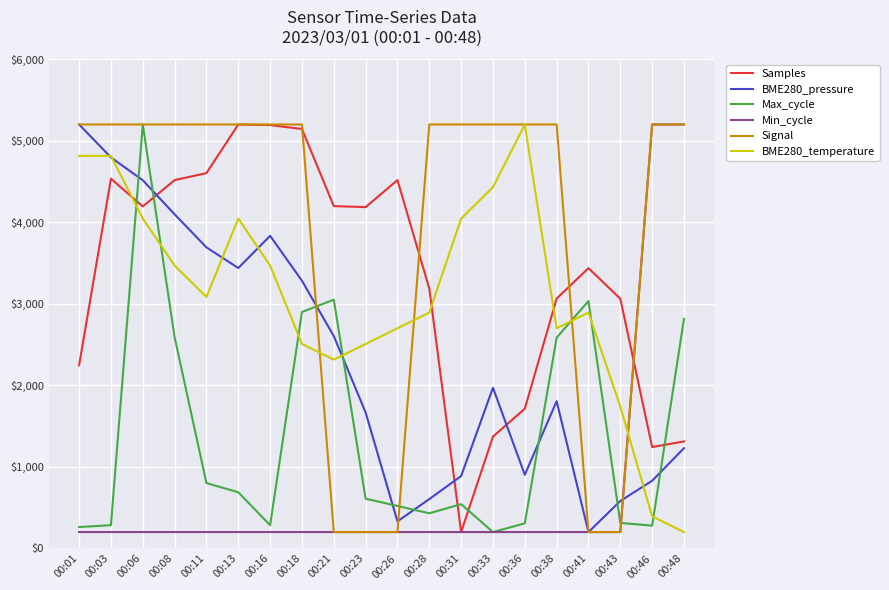

Is the value of BME280_pressure at 00:11 greater than the value of Samples at 00:18?

No